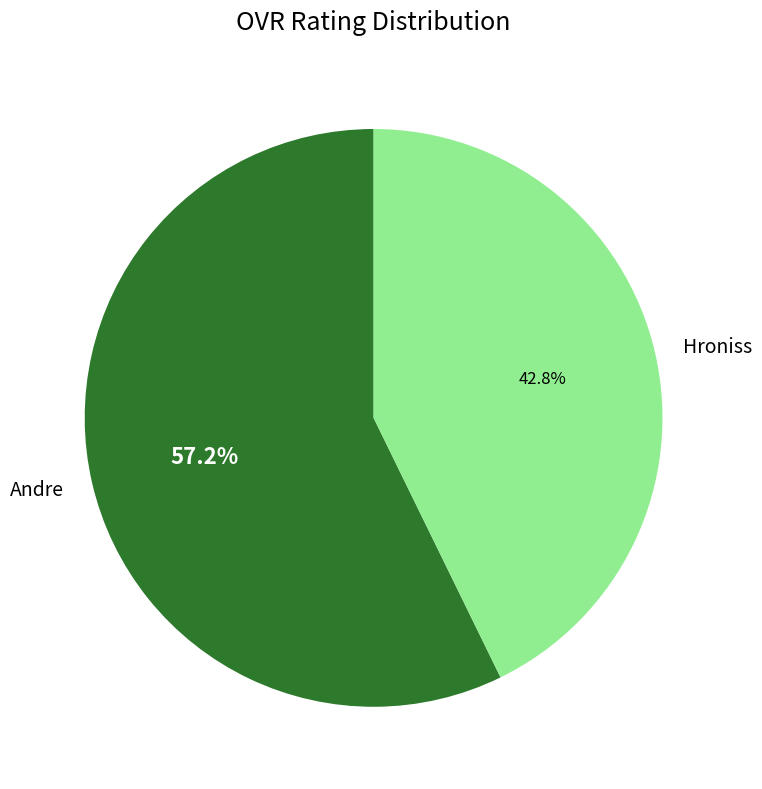

To the nearest percent, what is the difference between the Andre and Hroniss slice percentages?

14%